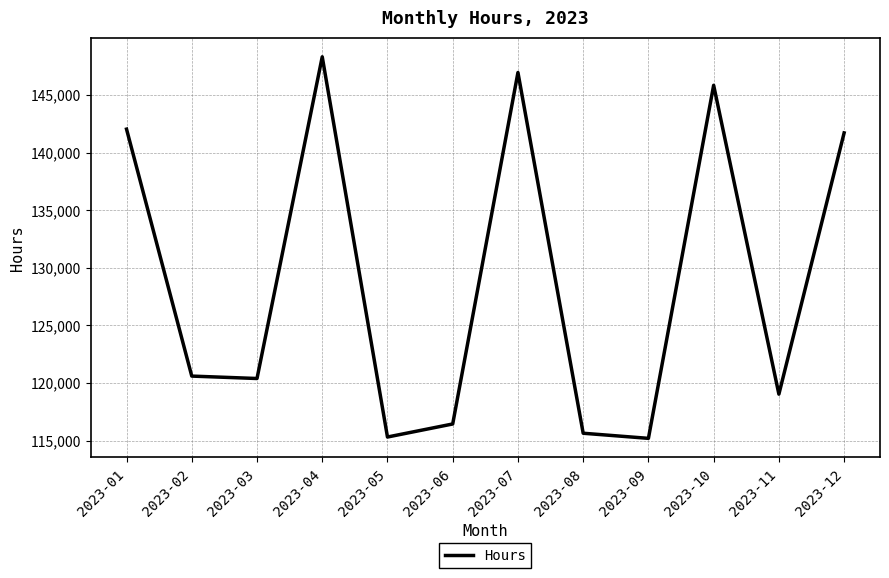

Which category has the highest value across all series?

2023-04